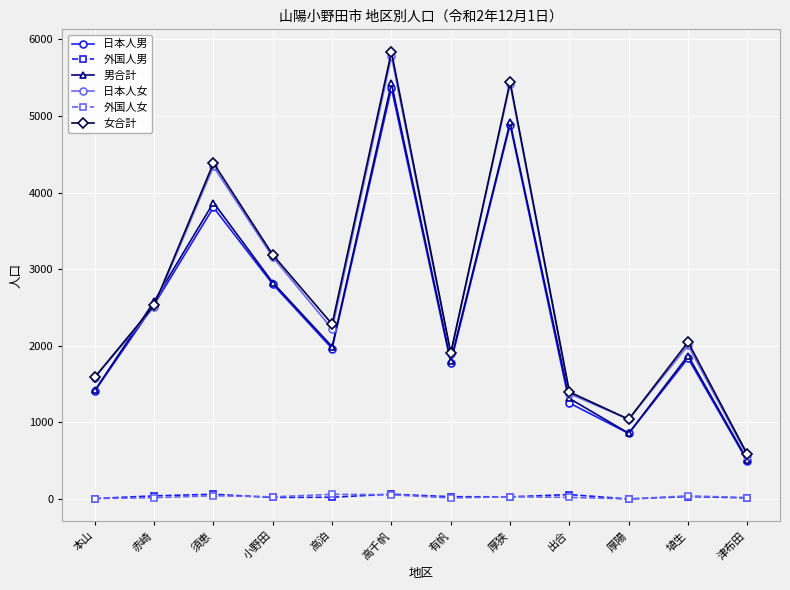

Where is 男合計 nearest to the value 2967?

小野田